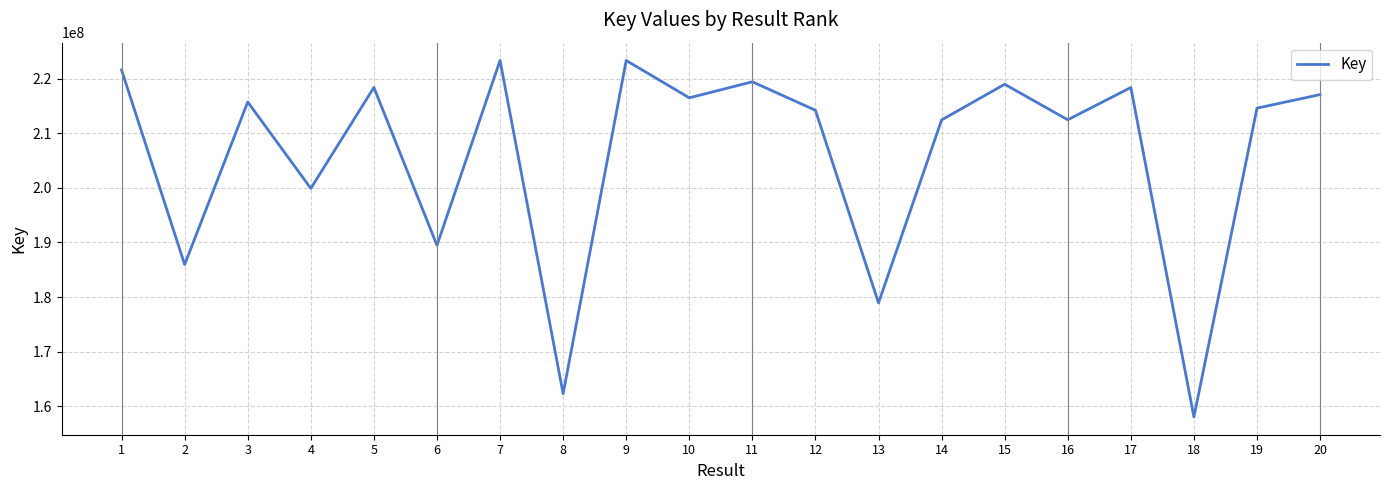

How many categories are shown in the chart?

20